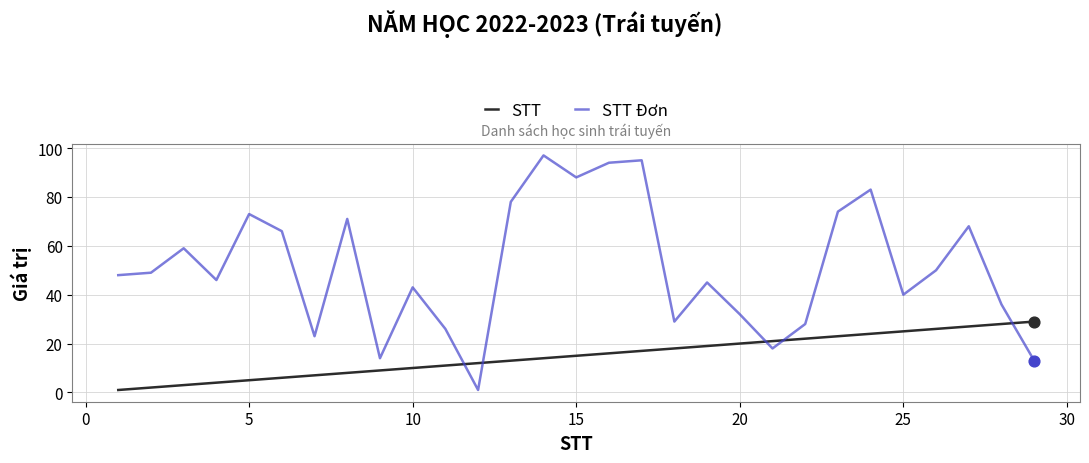

Rank the series by their maximum value, from lowest to highest.

STT, STT Đơn